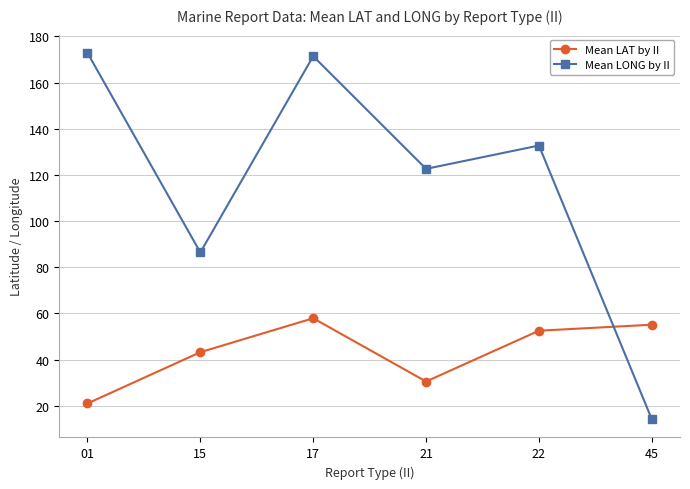

The value of Mean LONG by II at 45 is 14.2. True or false?

True